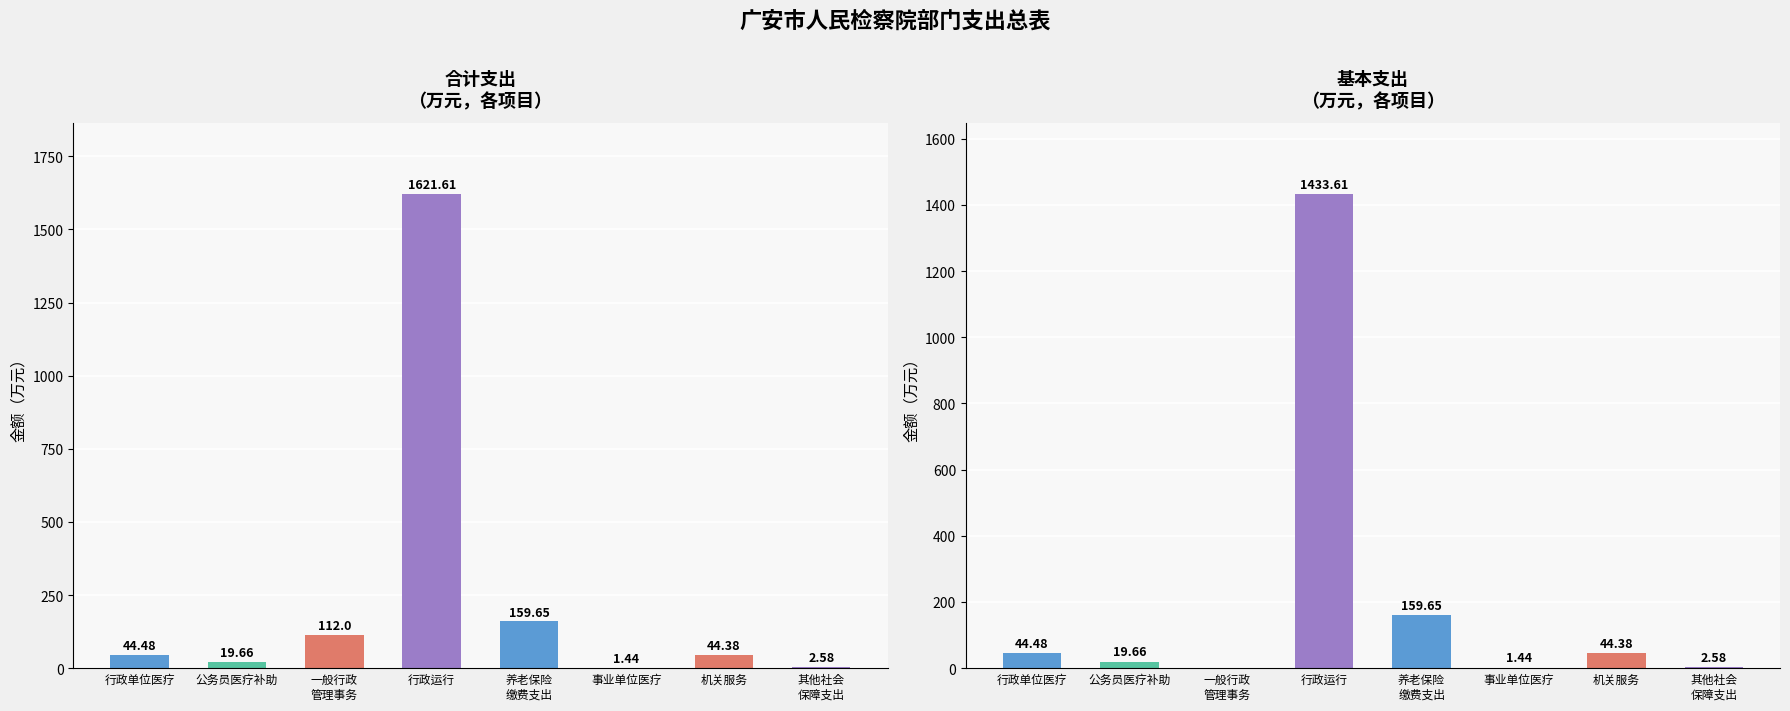

Between 公务员医疗补助 and 机关事业单位基本养老保险缴费支出, which is larger?

机关事业单位基本养老保险缴费支出